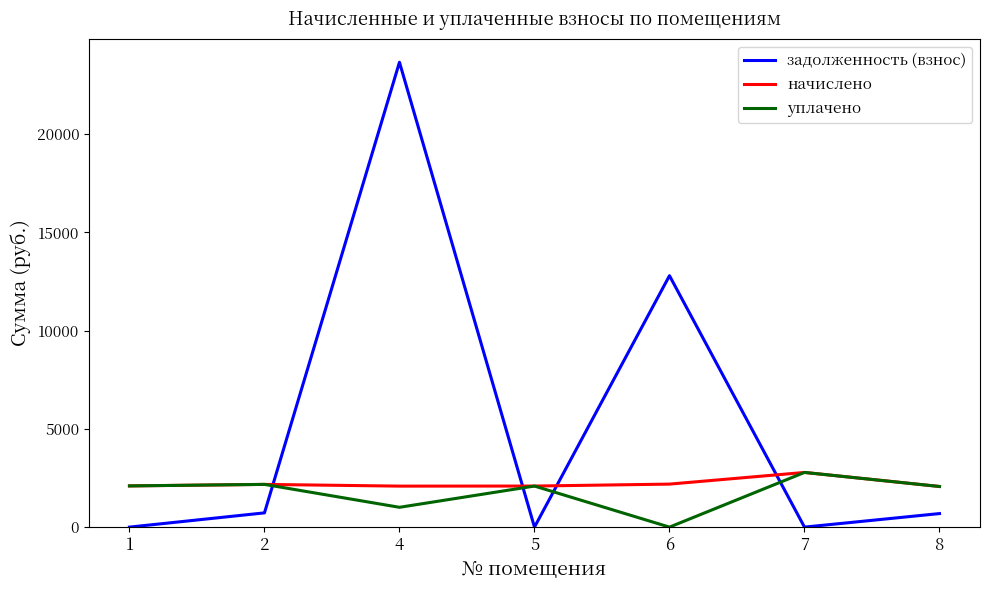

What is the minimum value for начислено?

2067.6